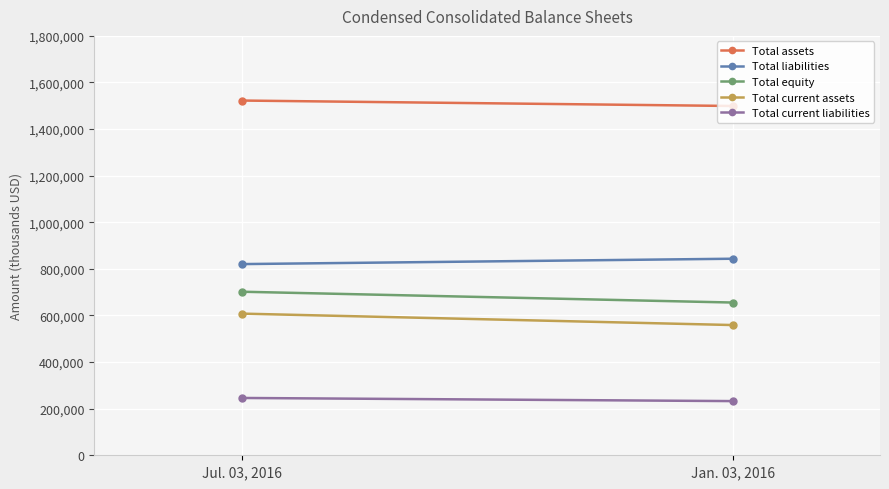

Reading left to right, what are all the values shown in this chart?

Total assets: 1522521	1499149
Total liabilities: 820537	843583
Total equity: 701984	655566
Total current assets: 607997	558946
Total current liabilities: 246014	232518